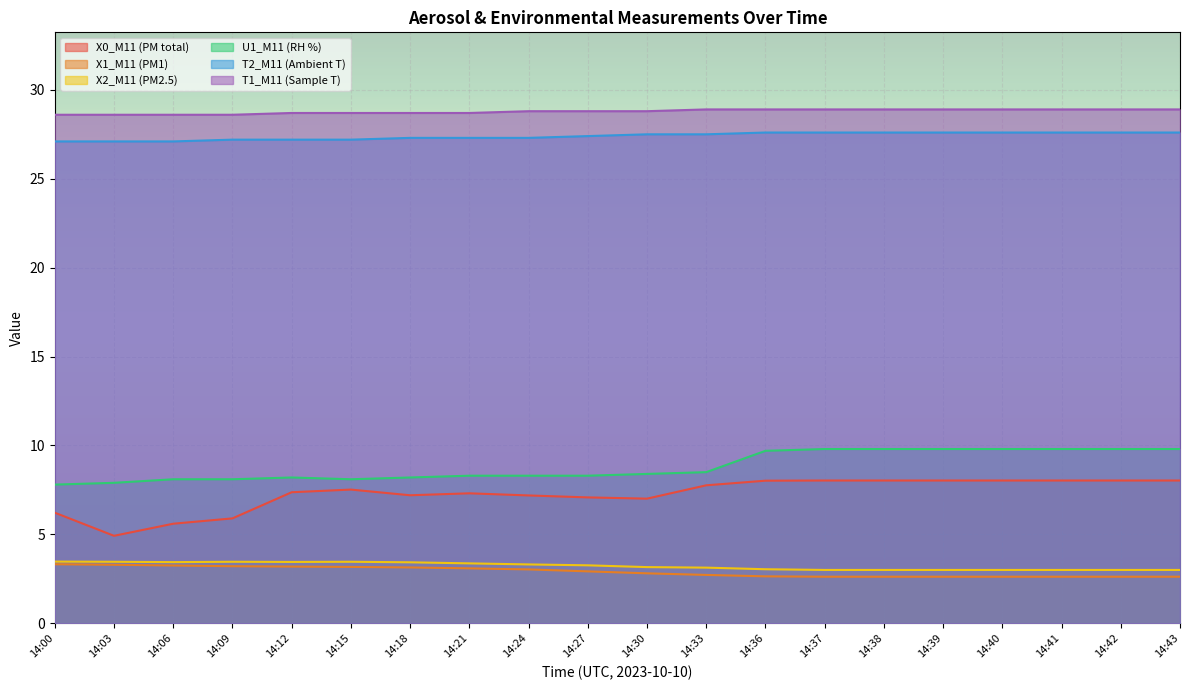

What is the value of the X2_M11 (PM2.5) point at the 17th from the left?

3.0